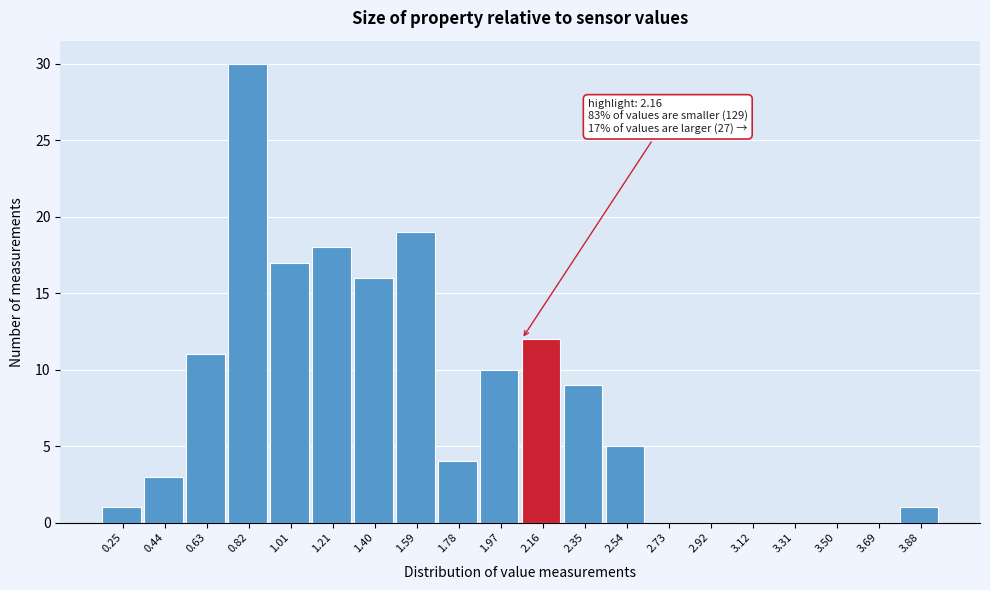

Reading left to right, extract all data points from this chart.

0.25=1	0.44=3	0.63=11	0.82=30	1.01=17	1.21=18	1.40=16	1.59=19	1.78=4	1.97=10	2.16=12	2.35=9	2.54=5	2.73=0	2.92=0	3.12=0	3.31=0	3.50=0	3.69=0	3.88=1